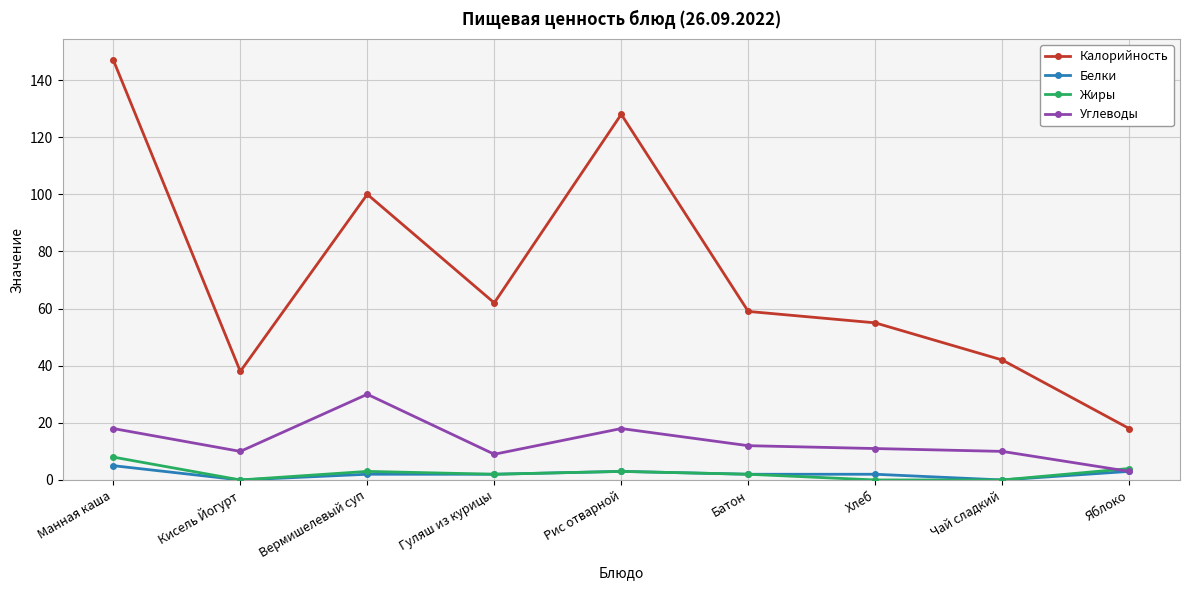

Reading left to right, transcribe all the data shown in this chart.

Калорийность: 147	38	100	62	128	59	55	42	18
Белки: 5	0	2	2	3	2	2	0	3
Жиры: 8	0	3	2	3	2	0	0	4
Углеводы: 18	10	30	9	18	12	11	10	3